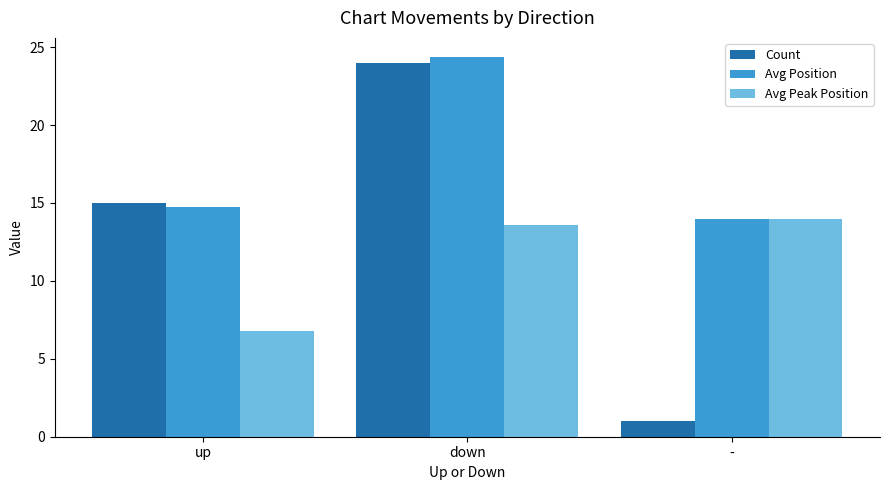

What is the maximum value shown in the chart?

24.4